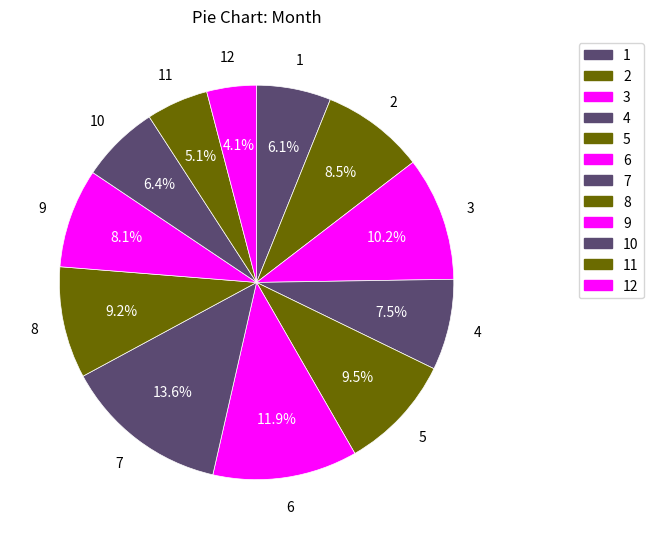

Is there any slice that represents more than half of the pie?

No